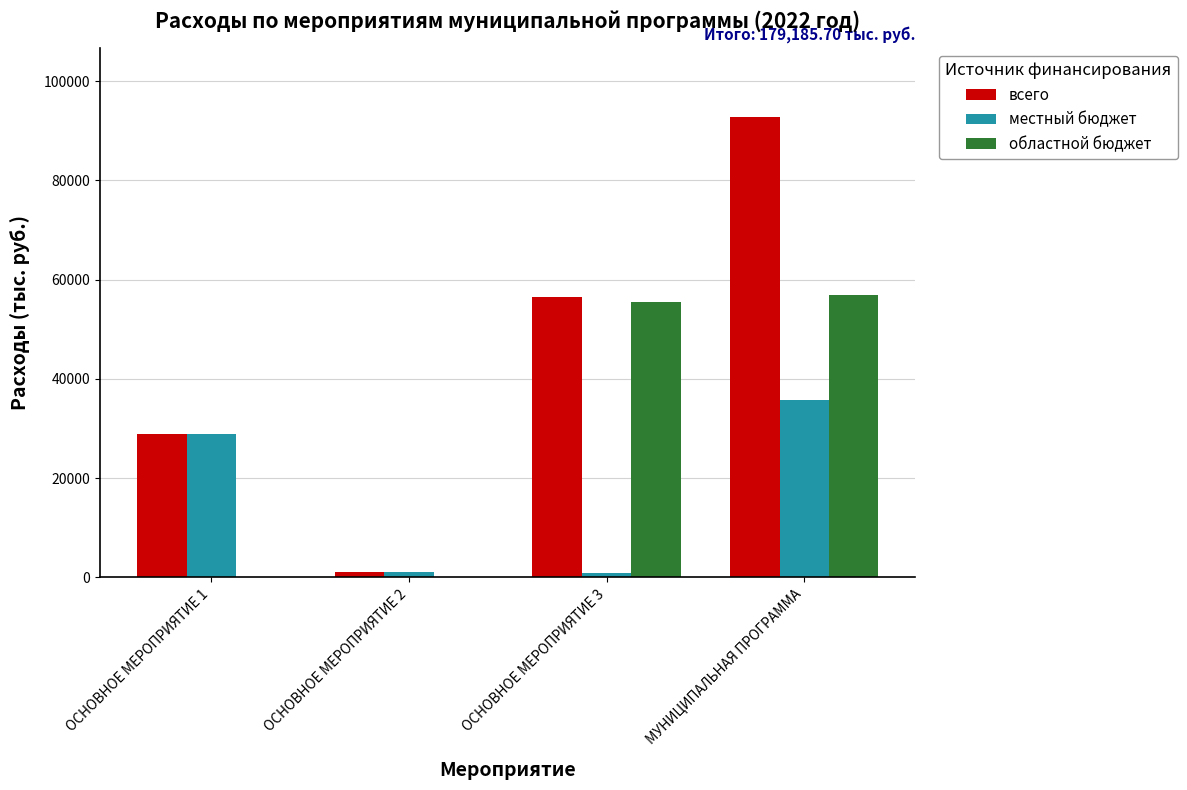

What value does the всего series have at ОСНОВНОЕ МЕРОПРИЯТИЕ 3?

56522.1